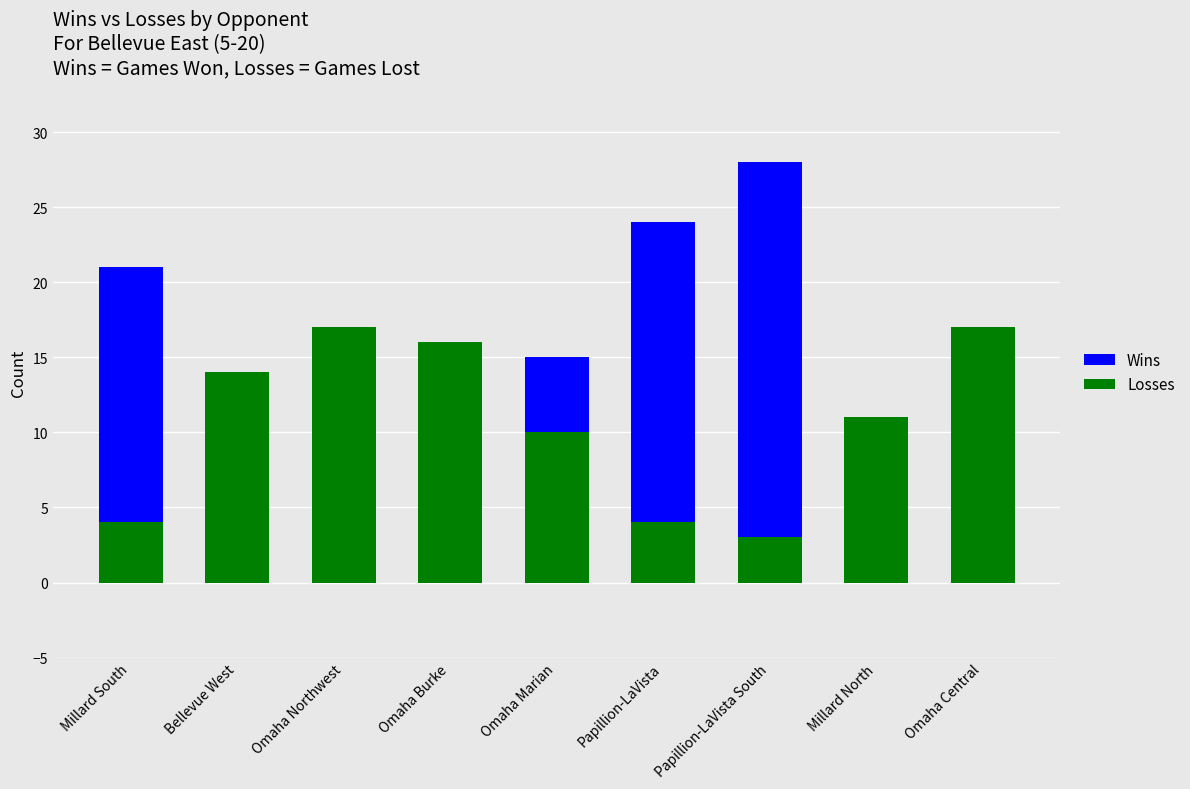

What is the lowest value of the Wins series?

7